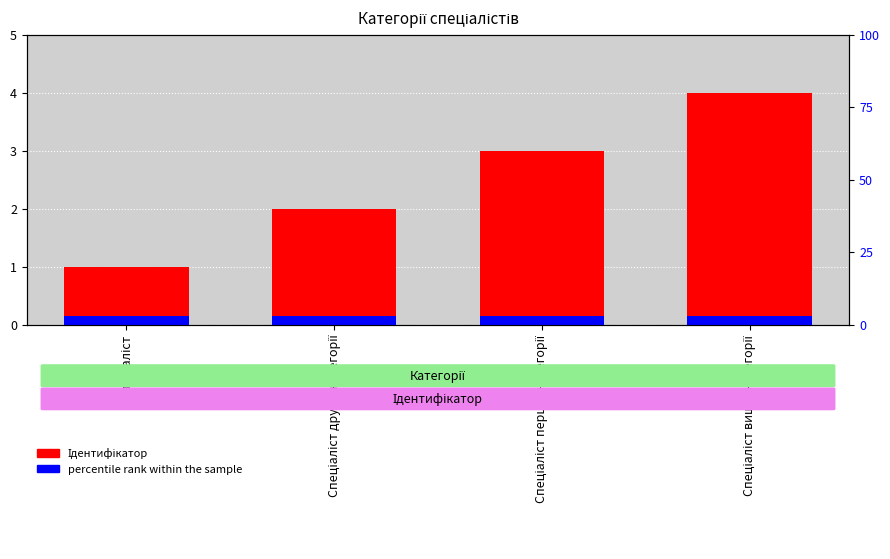

What is the label of the 1st bar from the left?

Спеціаліст